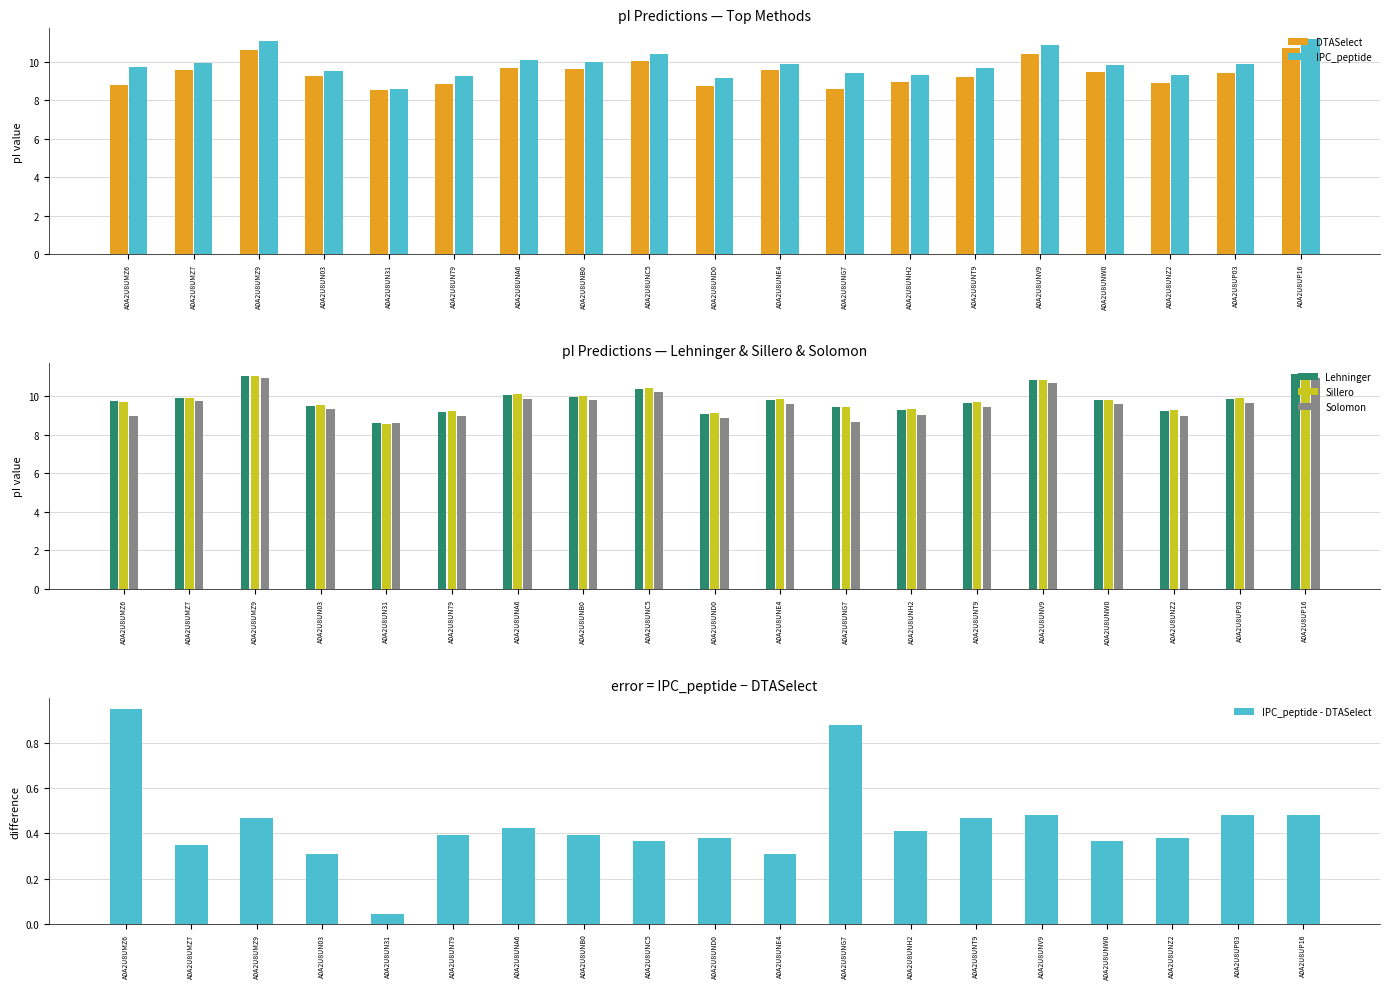

What is the label of the 13th bar from the right?

A0A2U8UNA6